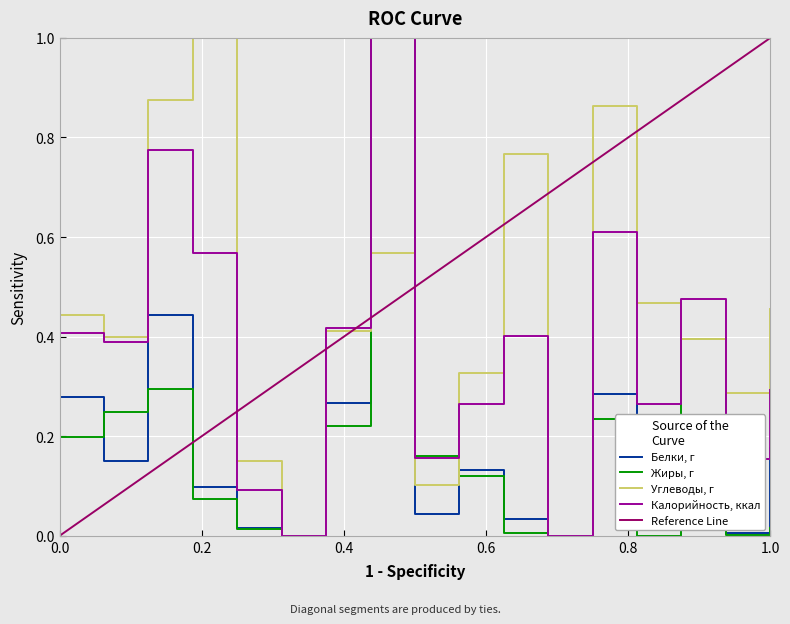

What is the highest value of the Белки, г series?

1.0